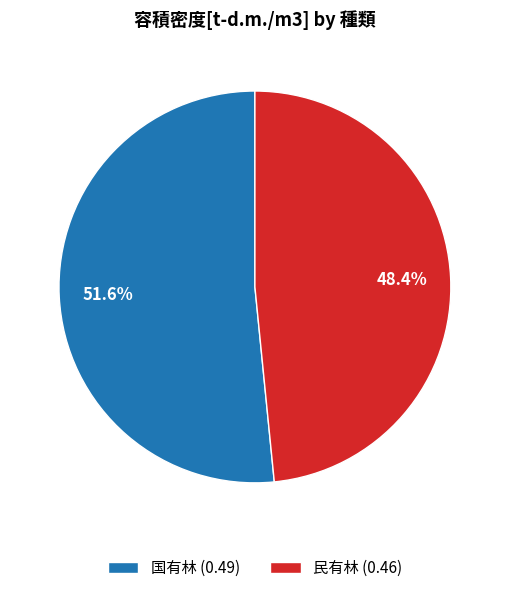

Count the number of slices in the pie.

2